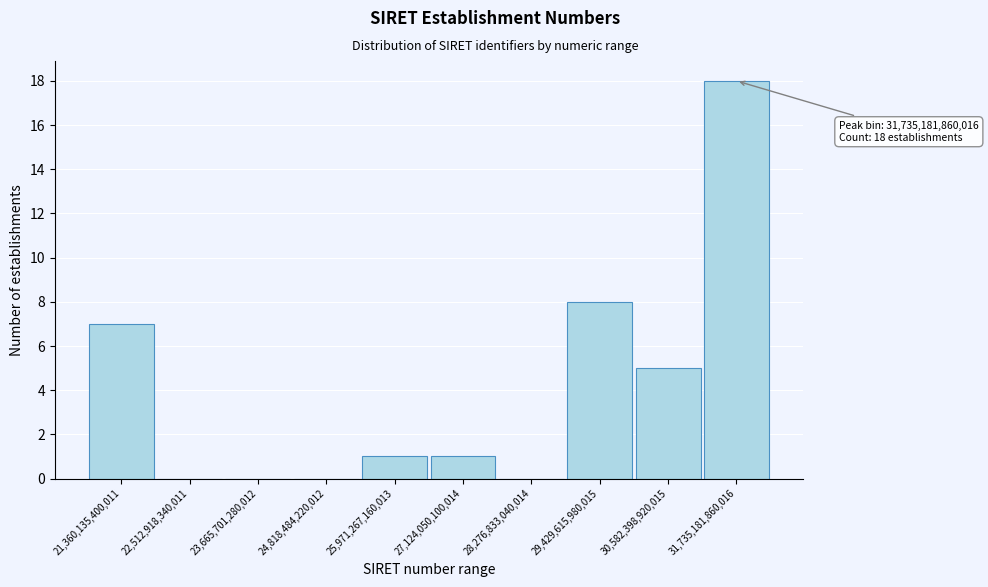

Reading right to left, list all the values displayed in this chart.

31,735,181,860,016=18	30,582,398,920,015=5	29,429,615,980,015=8	28,276,833,040,014=0	27,124,050,100,014=1	25,971,267,160,013=1	24,818,484,220,012=0	23,665,701,280,012=0	22,512,918,340,011=0	21,360,135,400,011=7